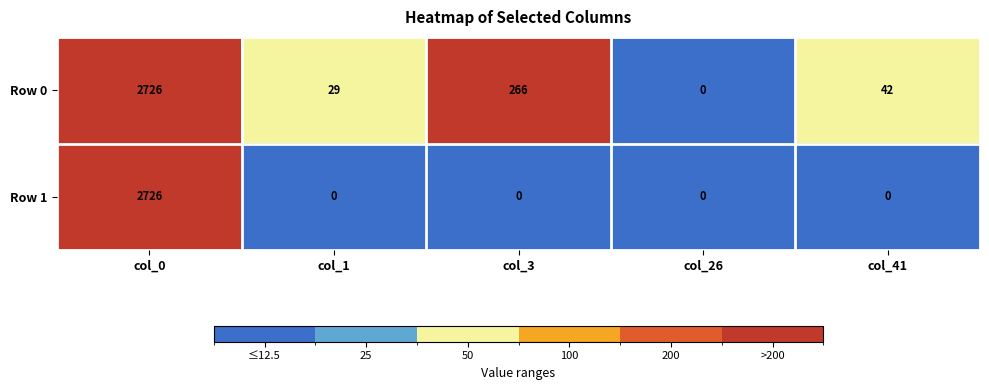

Rank the series by their average value, from lowest to highest.

Row 1, Row 0